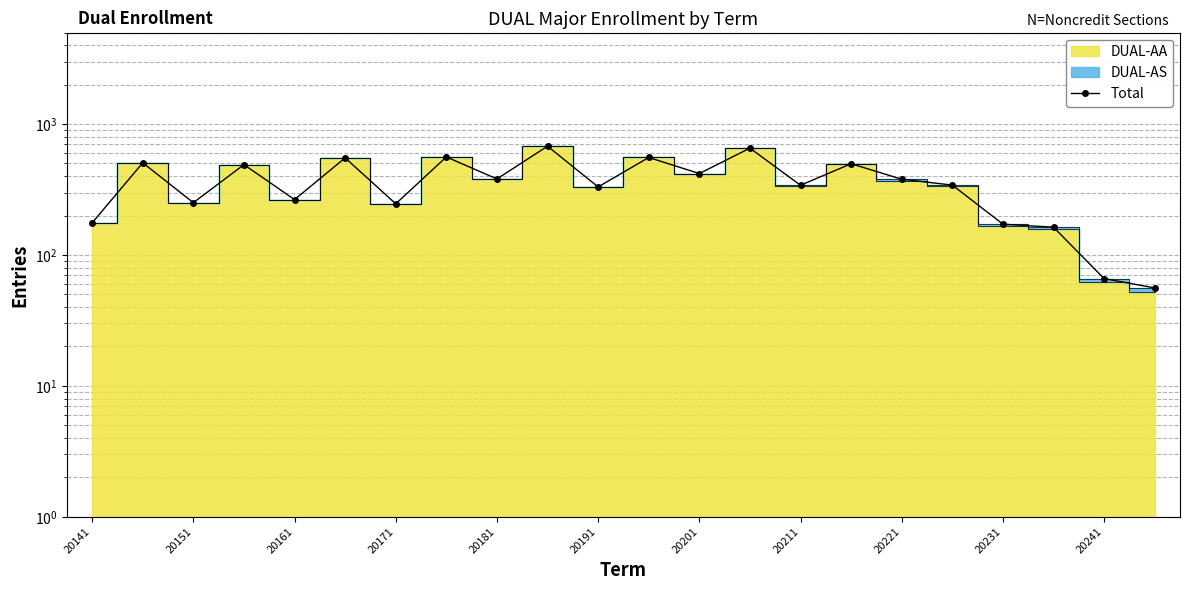

How many data points does each series have?

22